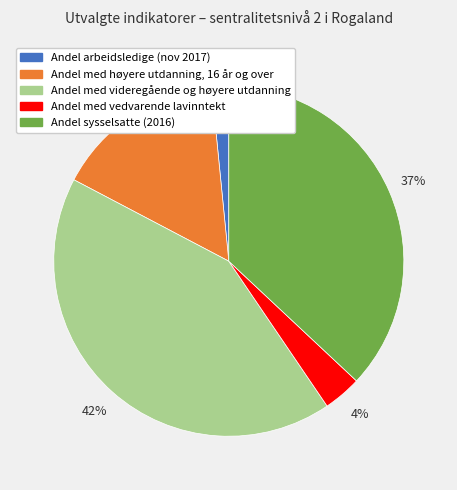

Rank the categories by value from lowest to highest.

Andel arbeidsledige (nov 2017), Andel med vedvarende lavinntekt, Andel med høyere utdanning, 16 år og over, Andel sysselsatte (2016), Andel med videregående og høyere utdanning